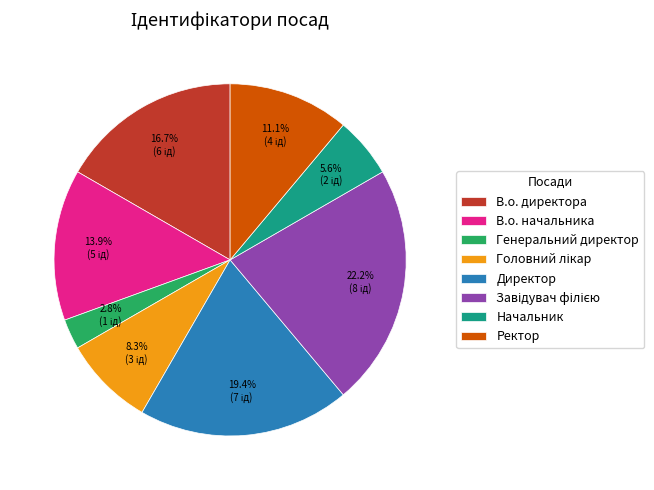

Does Ректор account for over 50% of the chart?

No